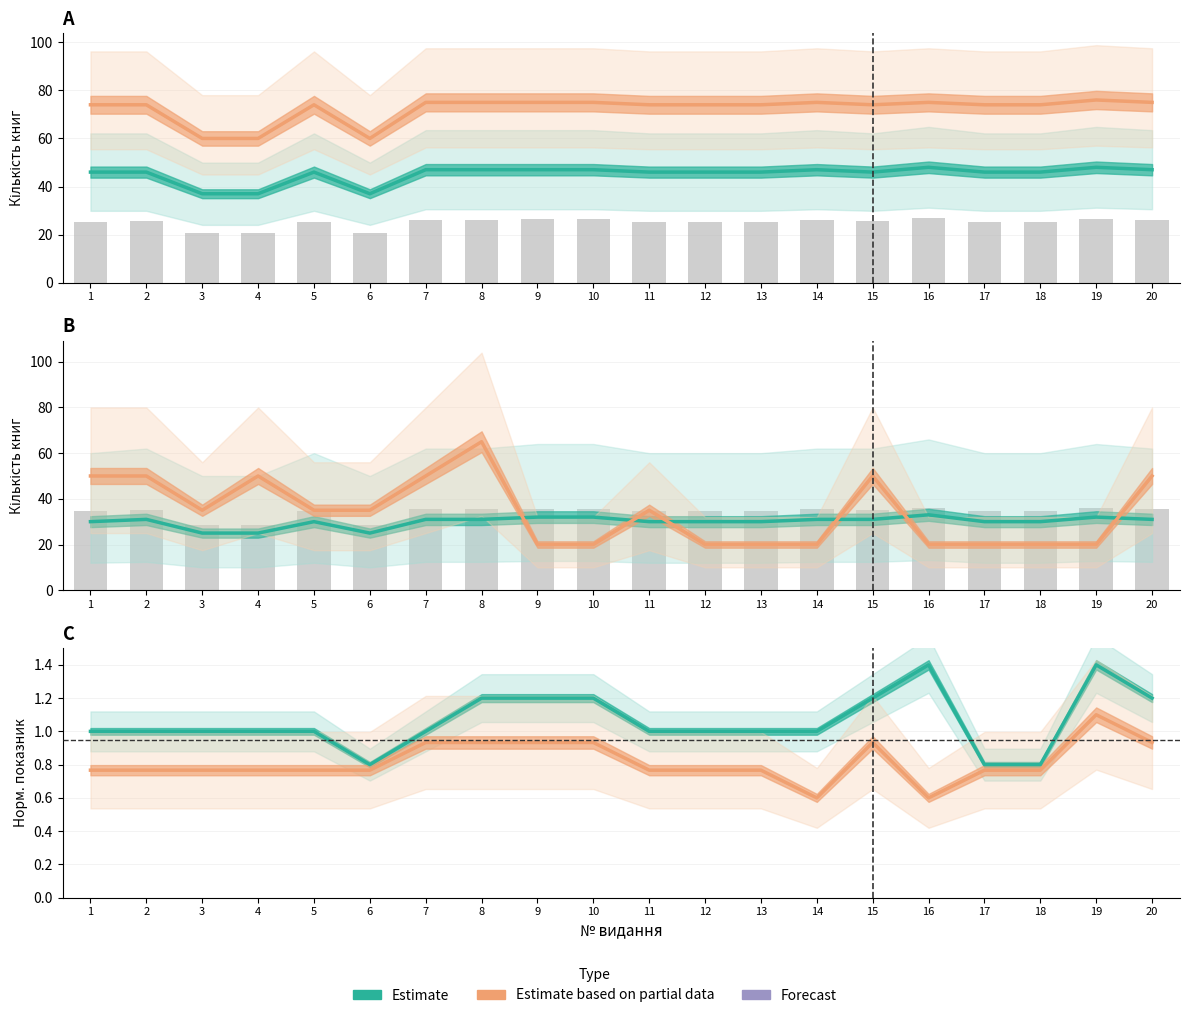

True or false: Вінницька область (col_8) has a value of 81.3 at 7.

False